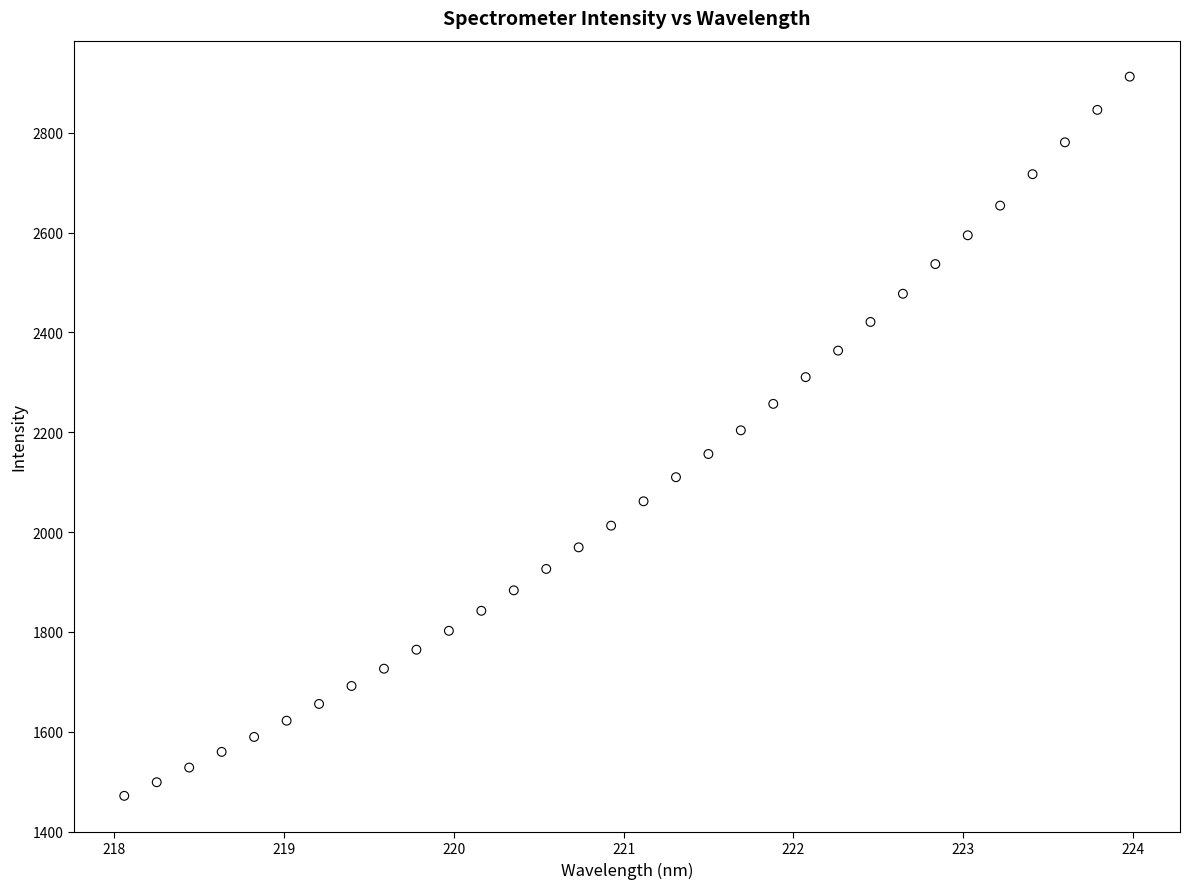

What is the range of Y values (max minus min)?

1440.7